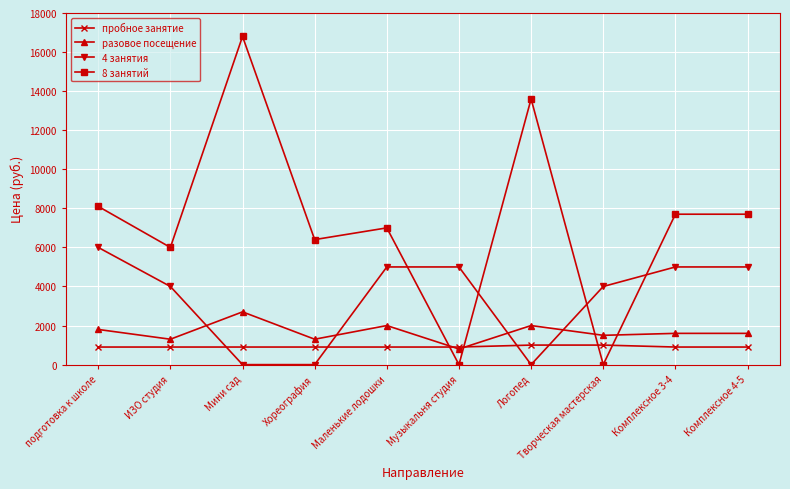

How many values in the пробное занятие series exceed 900?

2